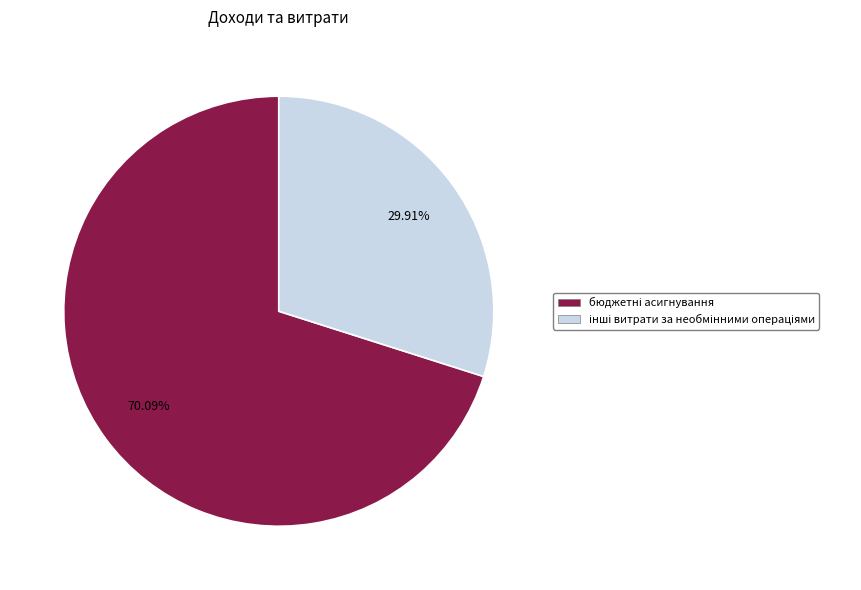

Does any single category account for the majority?

Yes